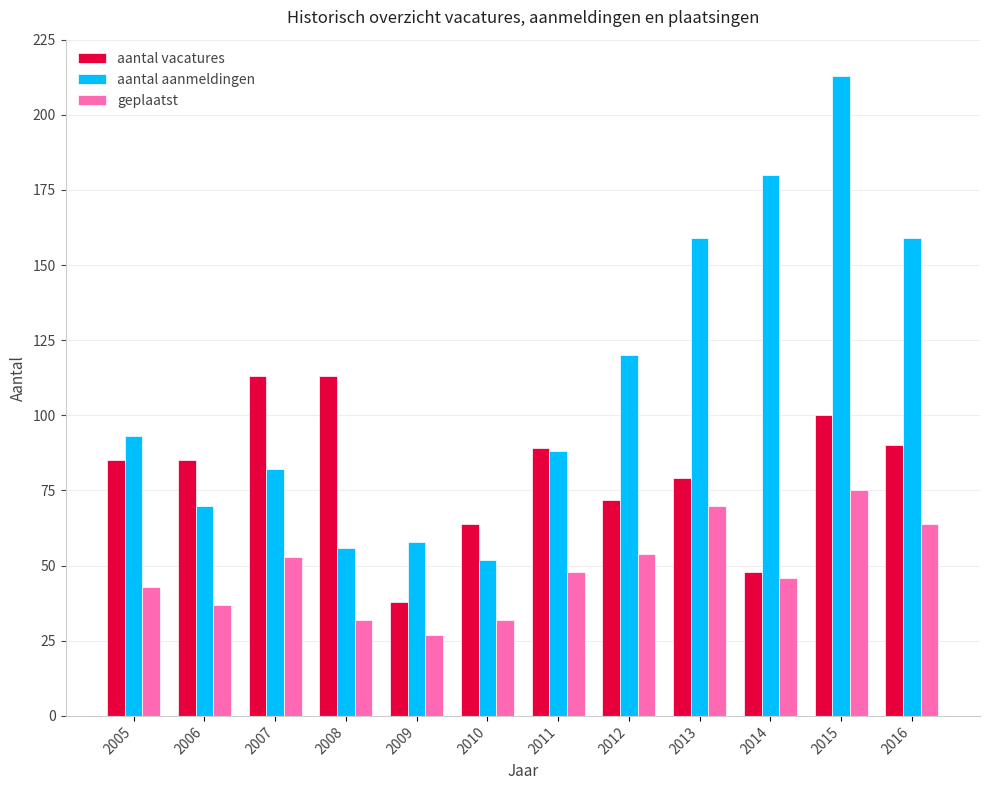

What is the sum of all geplaatst values?

581